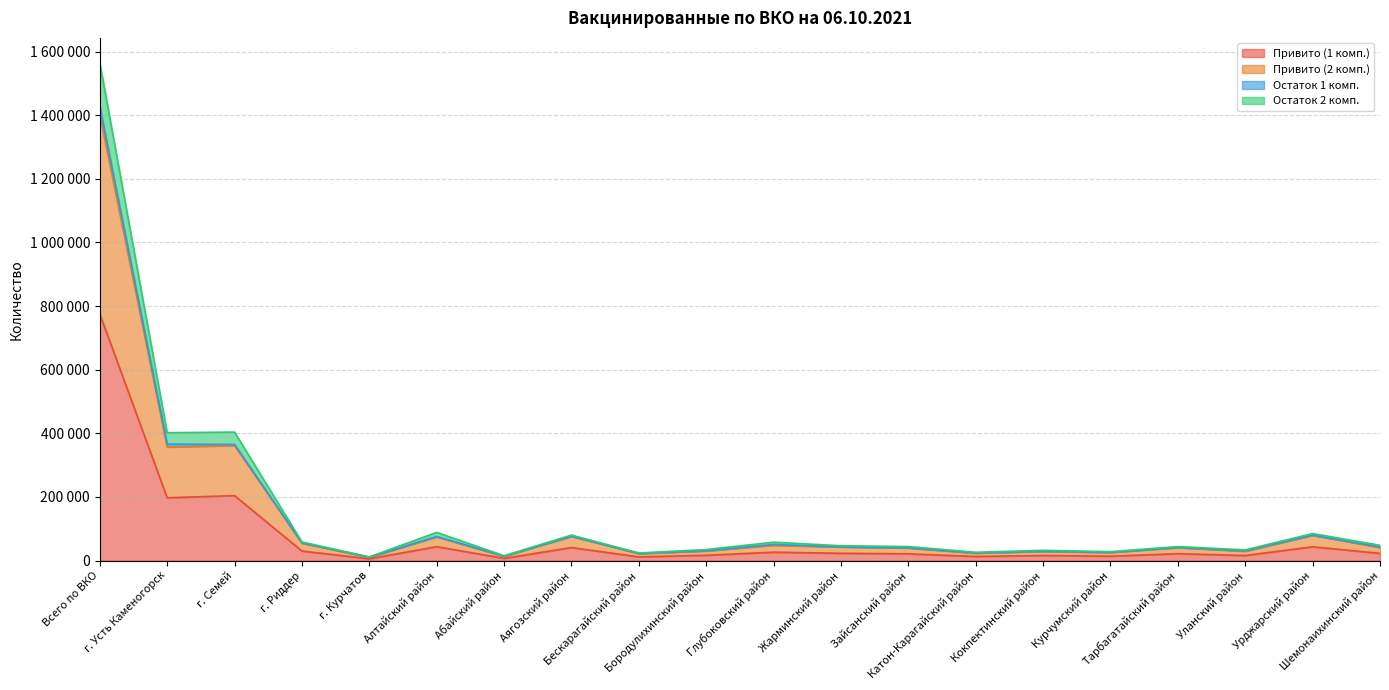

At which category does the chart reach its peak across all series?

Всего по ВКО